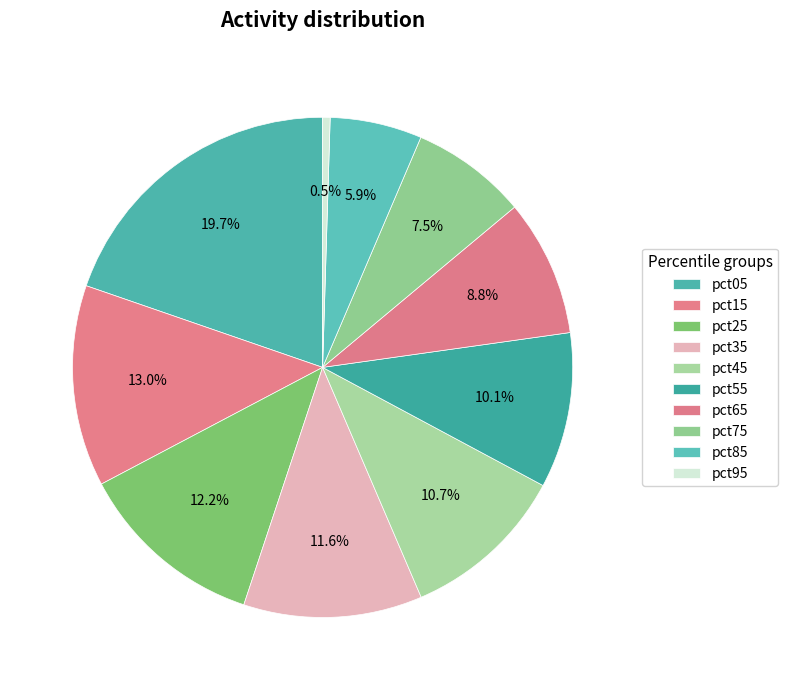

To the nearest percent, what is the difference between the largest and smallest slice percentages?

19%